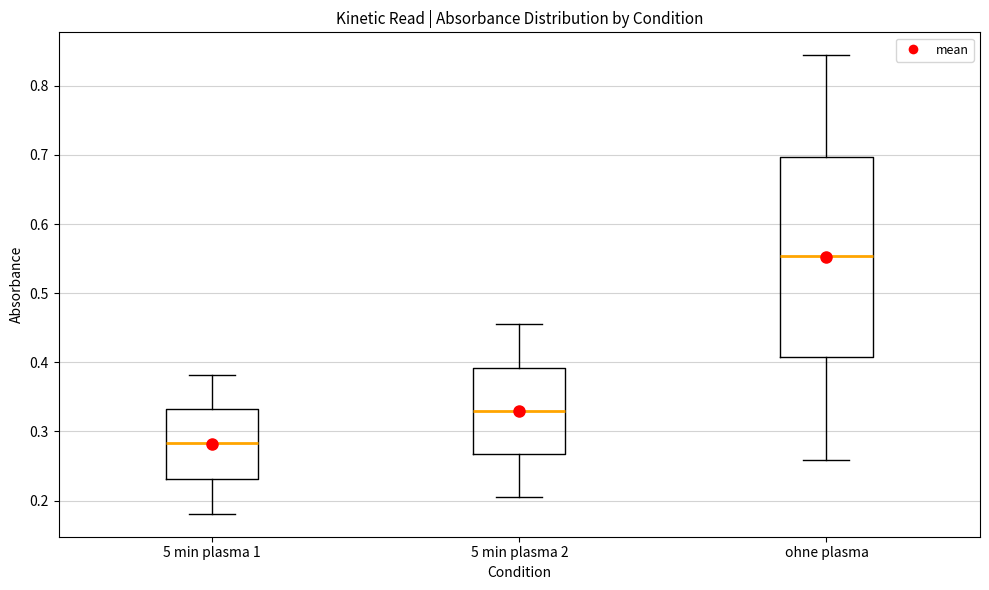

Which box is the tallest, from its lower edge to its upper edge?

ohne plasma